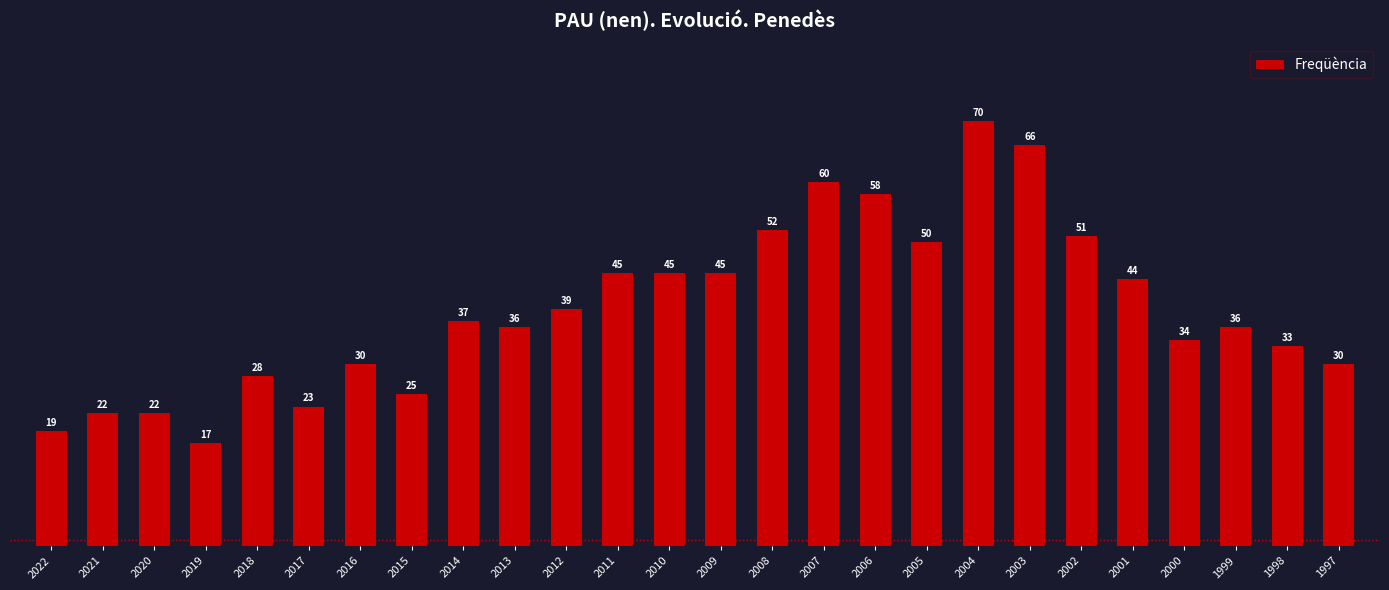

What is the greatest value displayed?

70